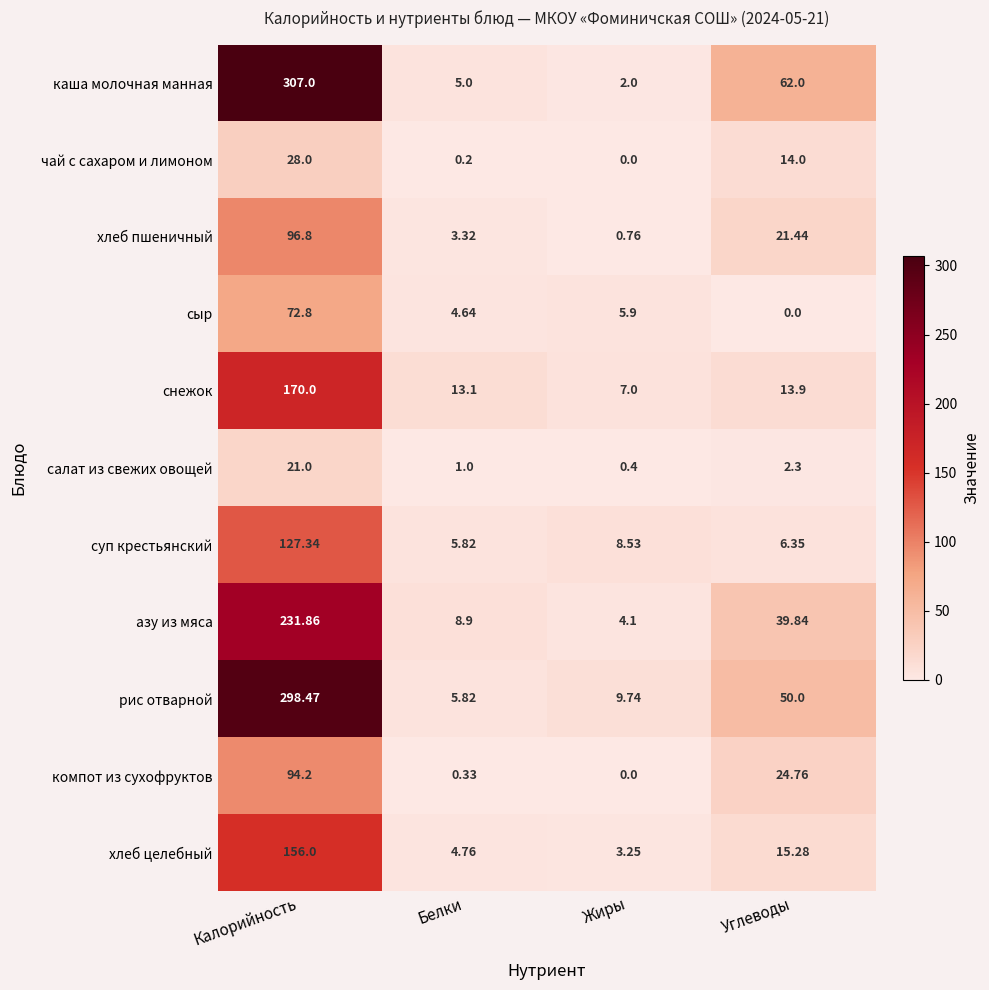

At which label does рис отварной first exceed 50?

Калорийность